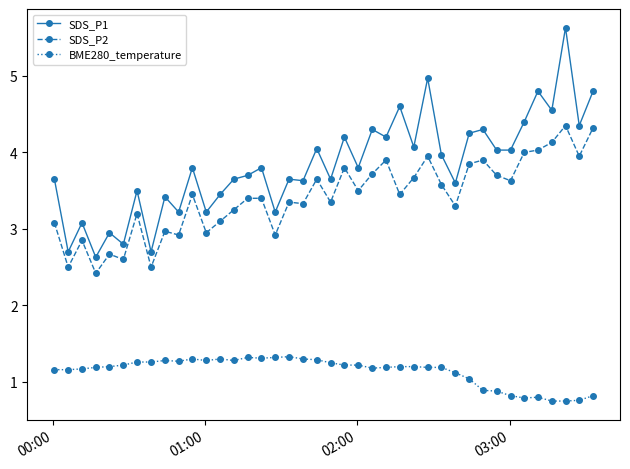

True or false: BME280_temperature has more than 0 points higher than both neighbors.

True